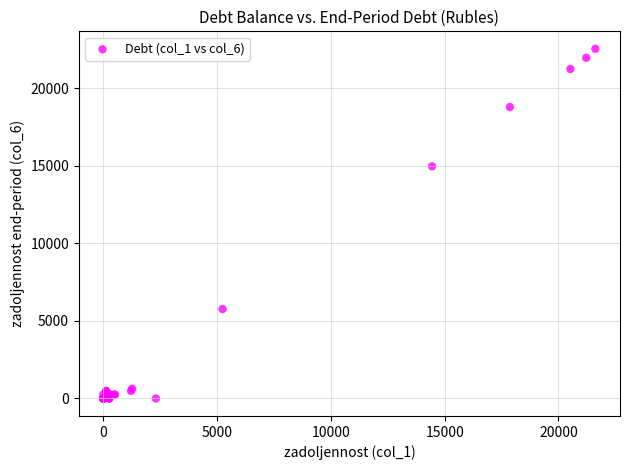

What Y value in the scatter plot is closest to 11274?

14971.2